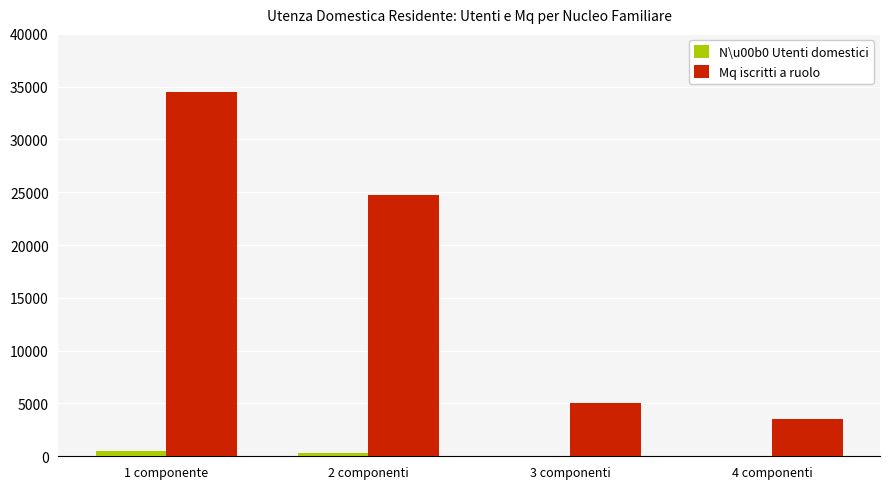

What is the average value of the Mq iscritti a ruolo series?

16974